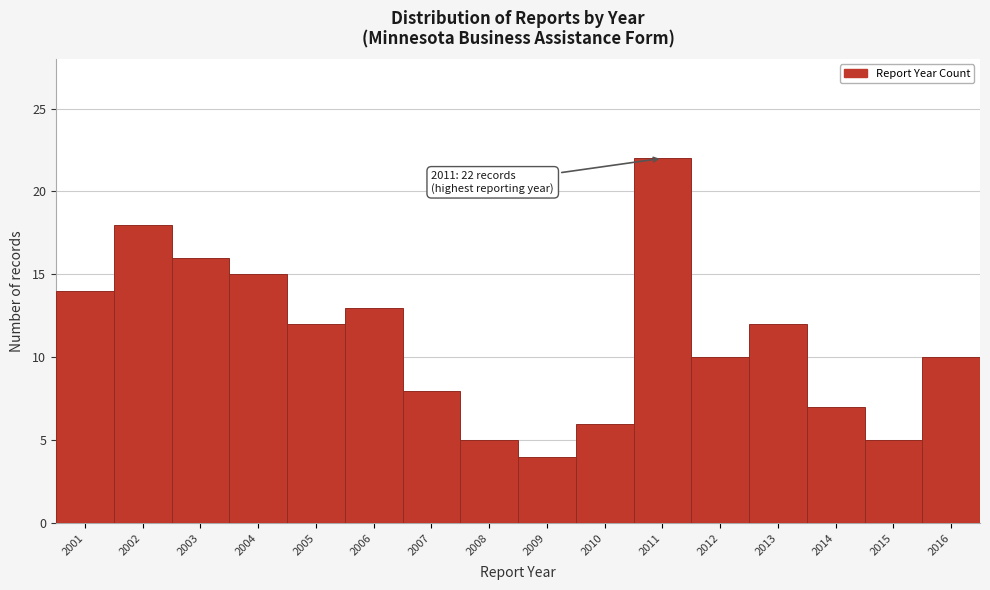

Reading left to right, what are all the values shown in this chart?

14	18	16	15	12	13	8	5	4	6	22	10	12	7	5	10